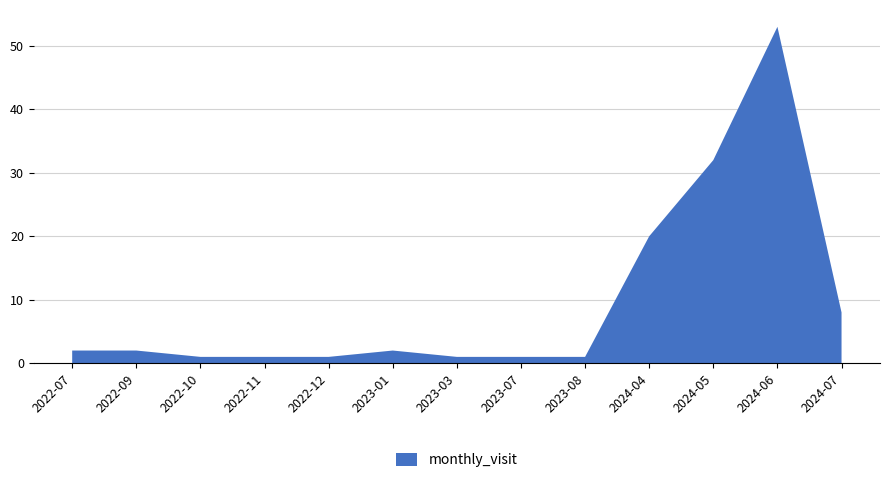

Reading right to left, what are all the values shown in this chart?

8	53	32	20	1	1	1	2	1	1	1	2	2